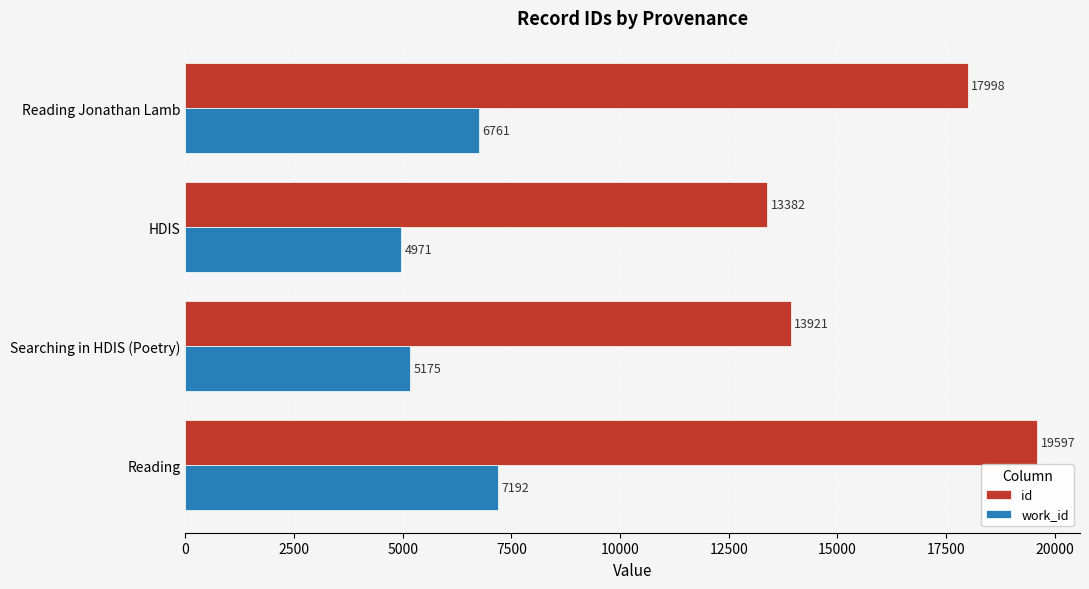

How many data points does each series have?

4